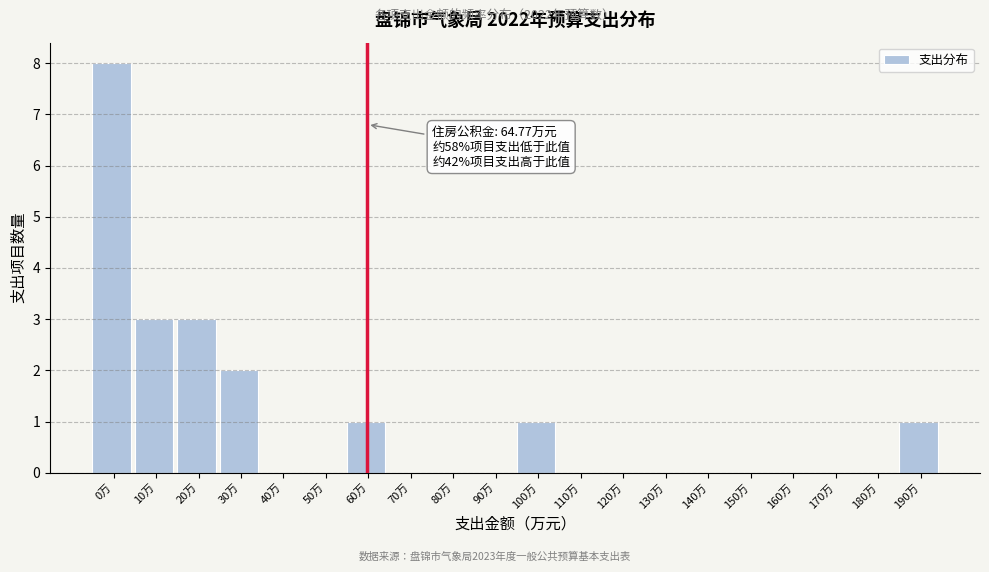

Reading left to right, transcribe all the data shown in this chart.

0万=8	10万=3	20万=3	30万=2	40万=0	50万=0	60万=1	70万=0	80万=0	90万=0	100万=1	110万=0	120万=0	130万=0	140万=0	150万=0	160万=0	170万=0	180万=0	190万=1